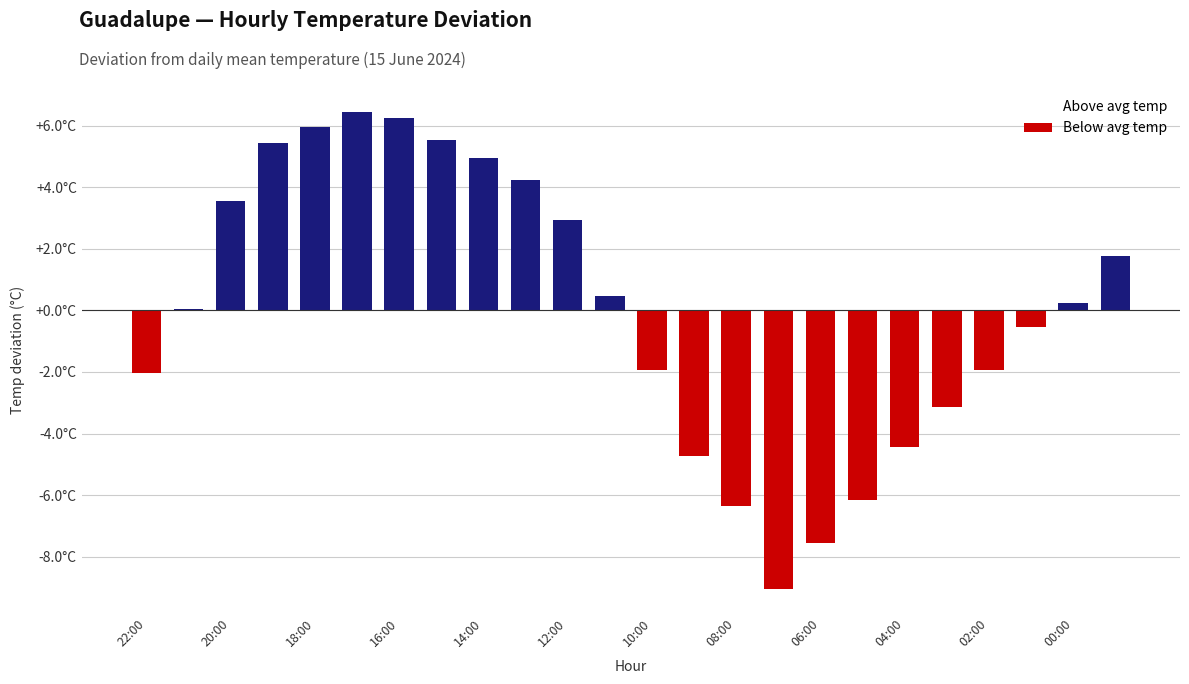

True or false: Above avg temp has a value of -3.4 at 17.

False